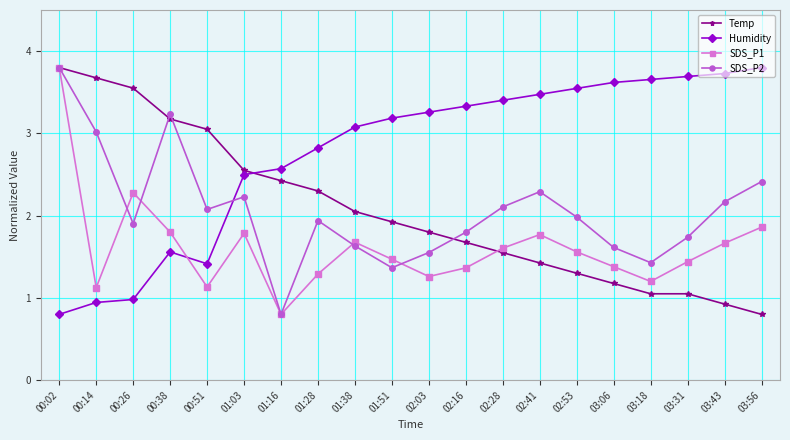

What are all the series names shown in the legend?

Temp, Humidity, SDS_P1, SDS_P2